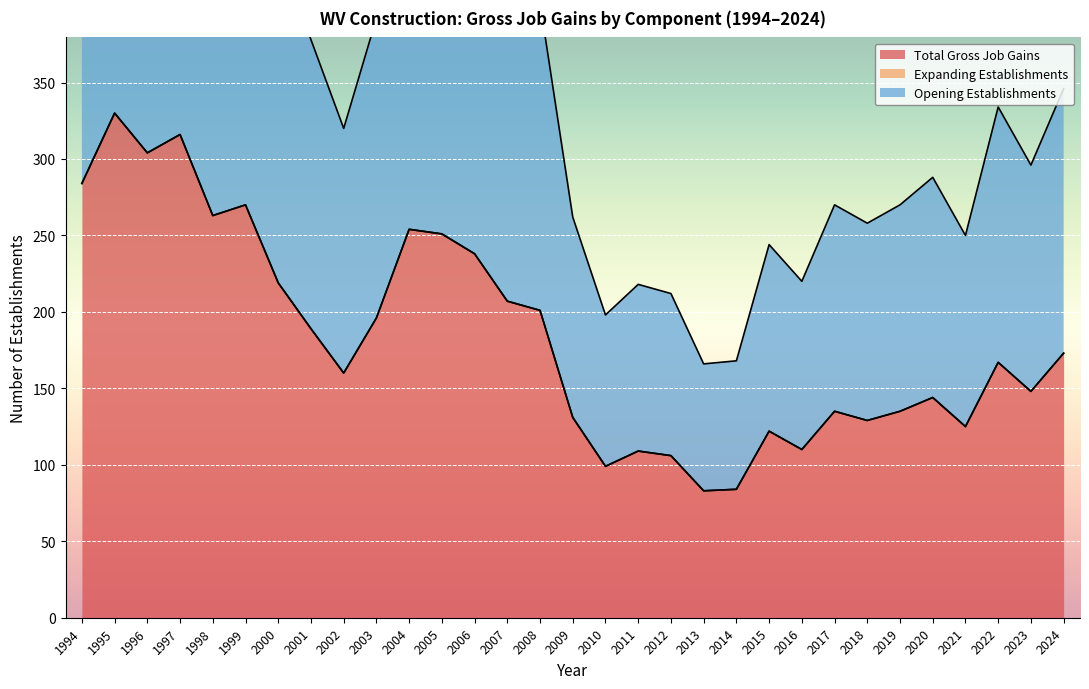

True or false: Opening Establishments and Total Gross Job Gains intersect in this chart.

False